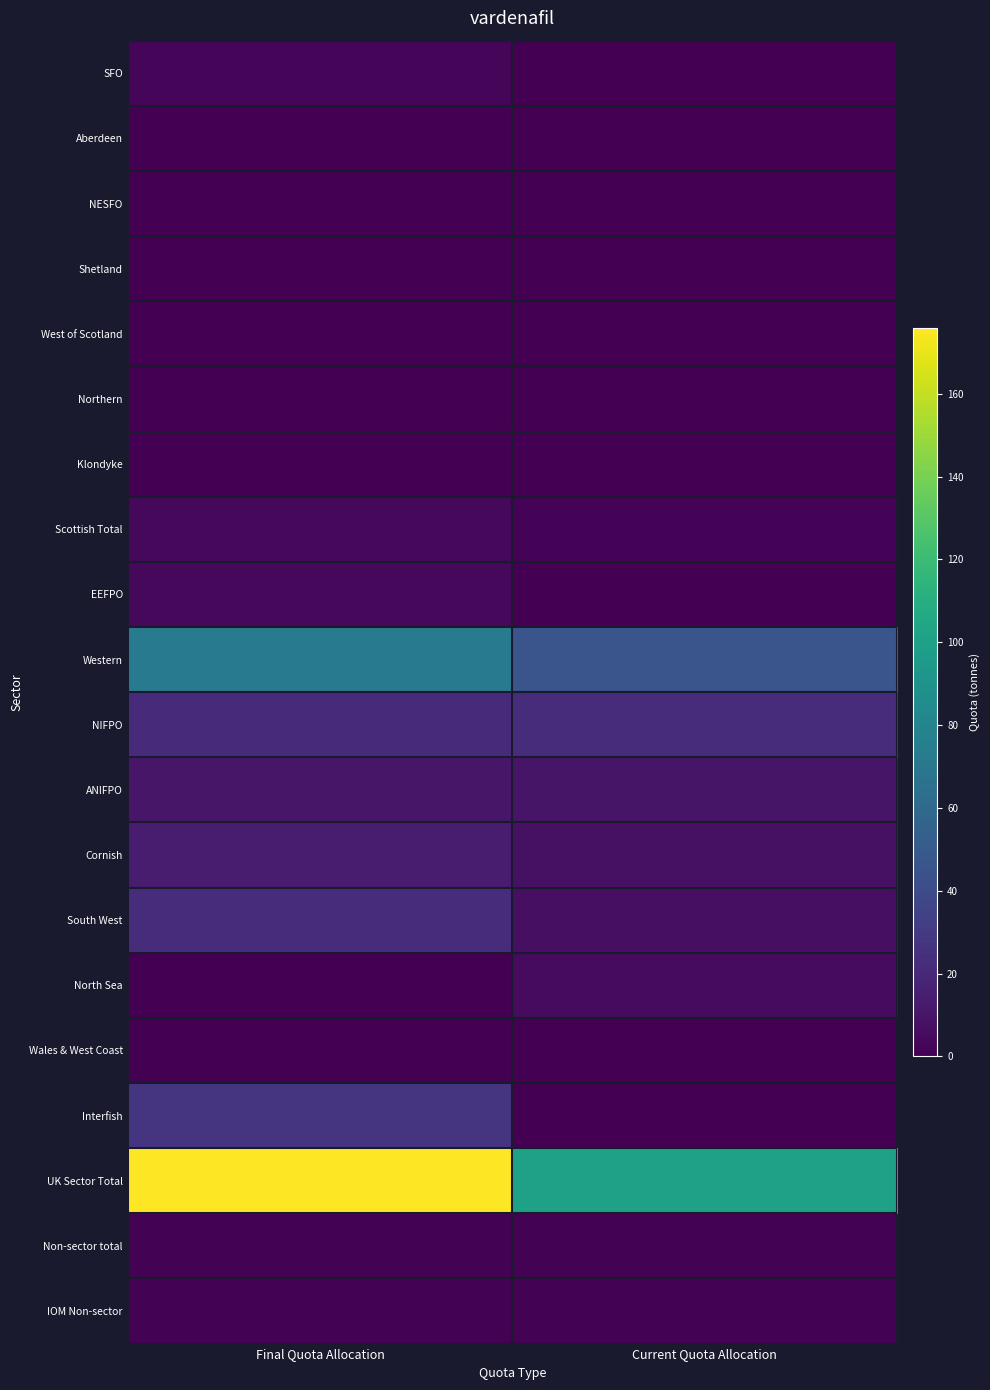

At how many categories does at least one series exceed 28?

2